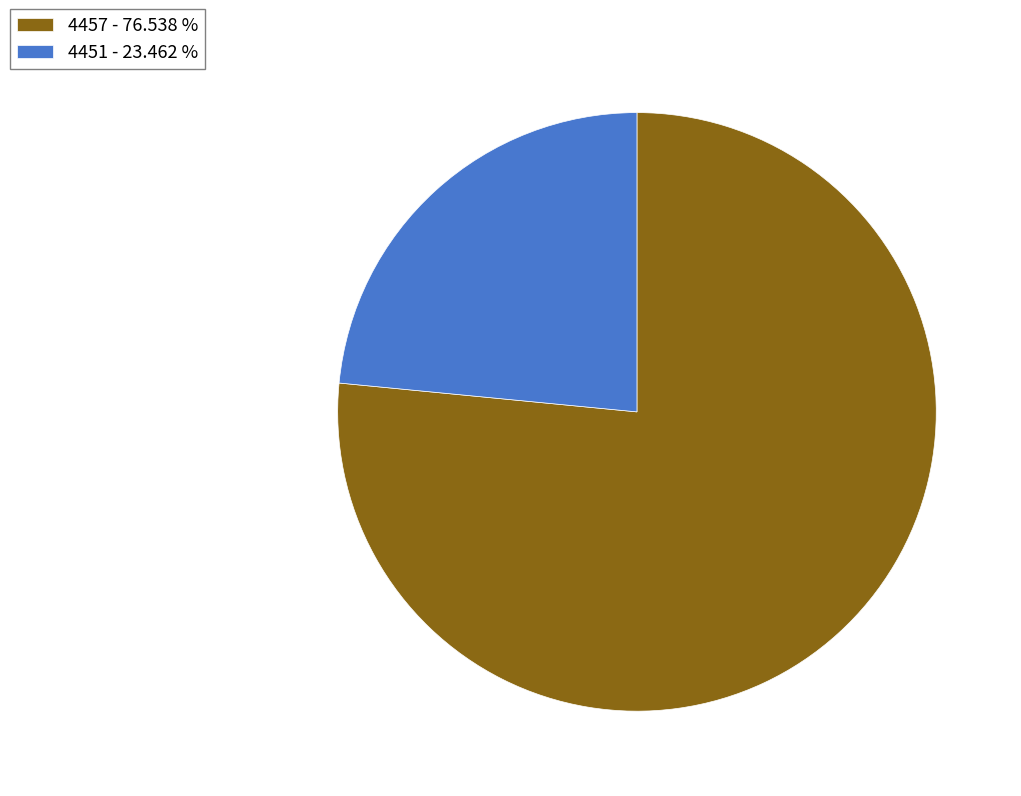

Is 4451 the majority of the pie?

No